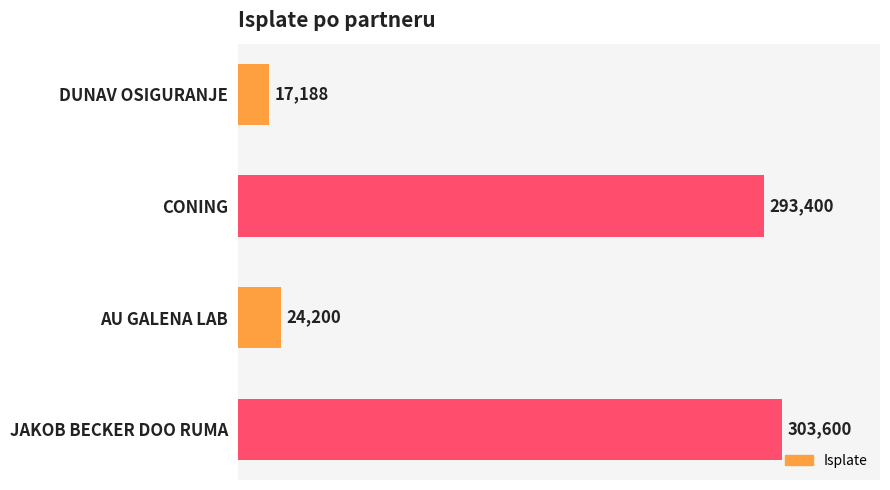

What is the difference between the maximum and second lowest values?

279400